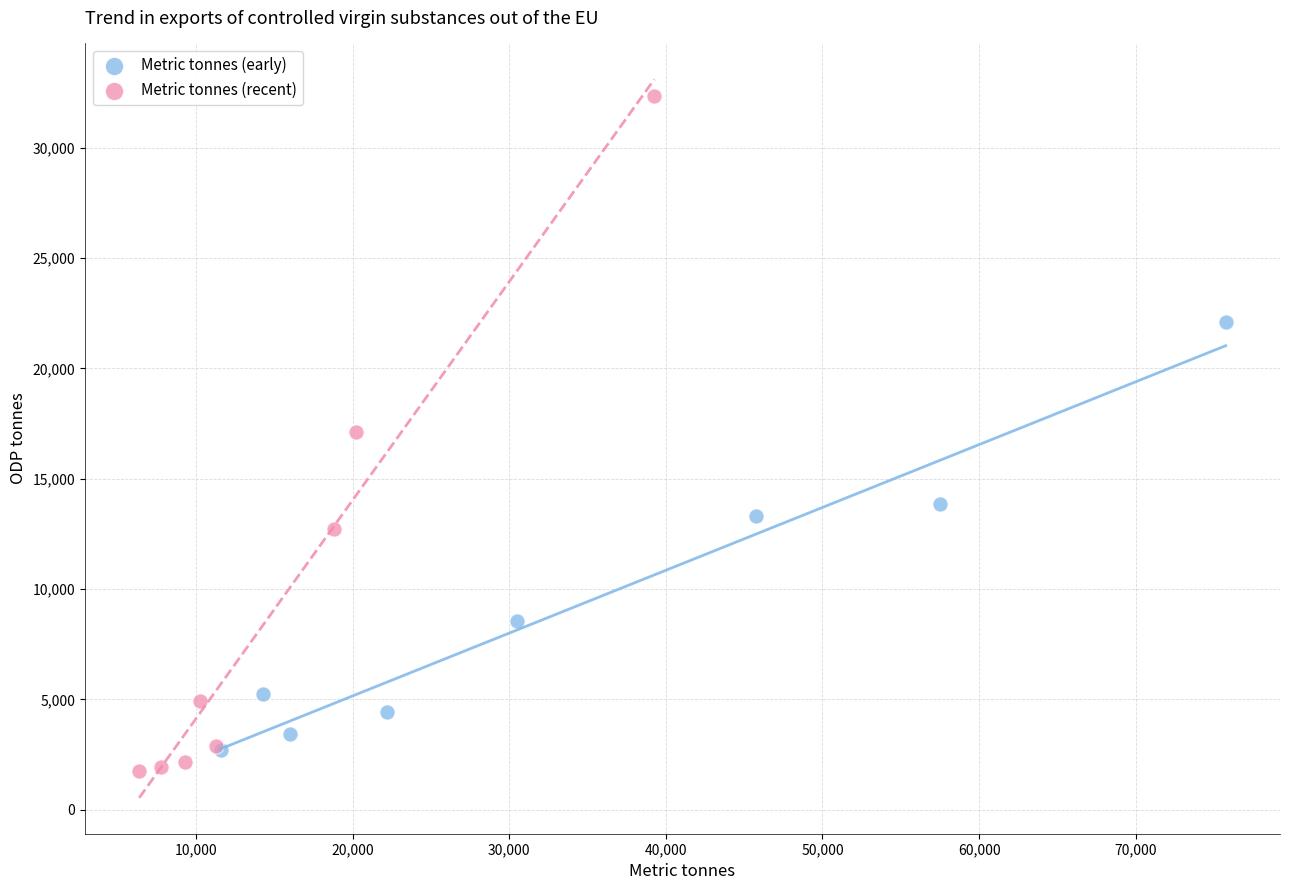

Which series contains the highest Y value?

Metric tonnes (recent)